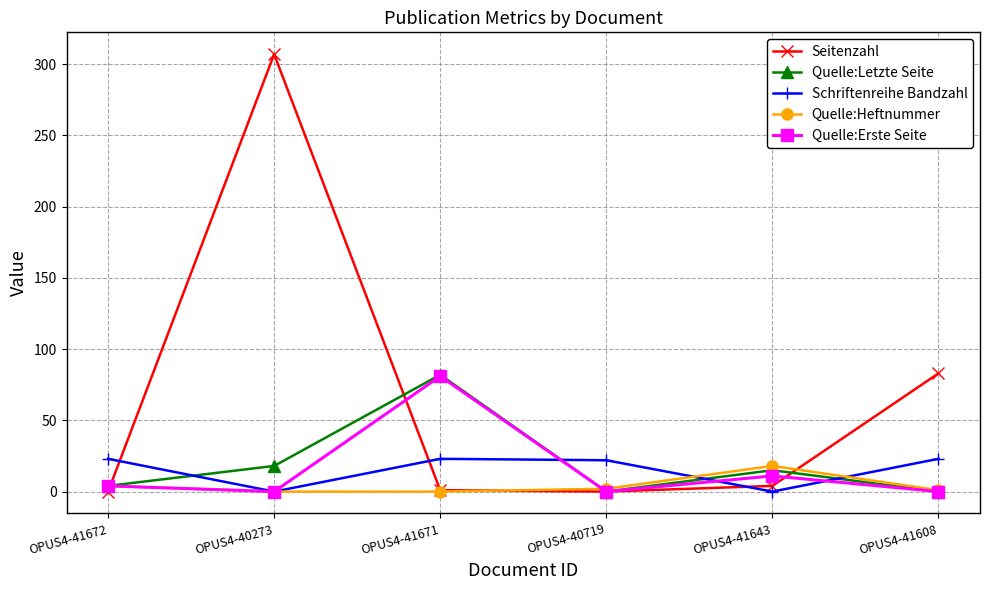

Which series has the widest spread of values?

Seitenzahl